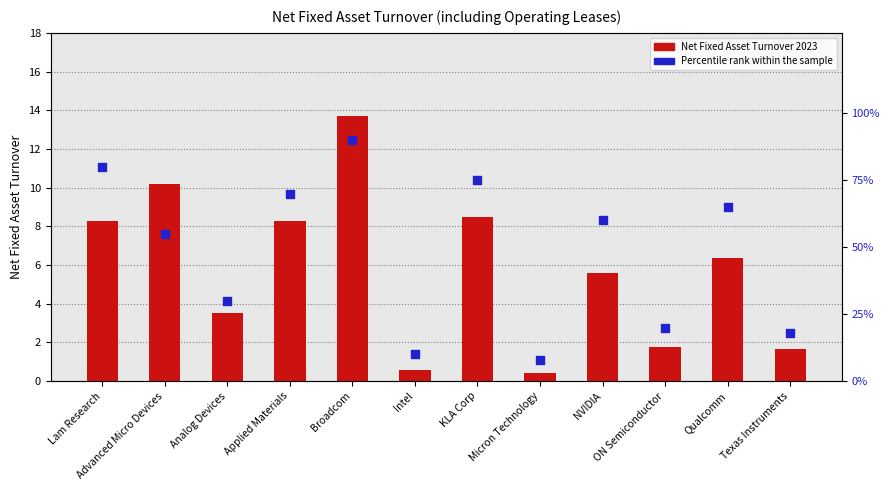

Which series contains the highest Y value?

Percentile rank within the sample